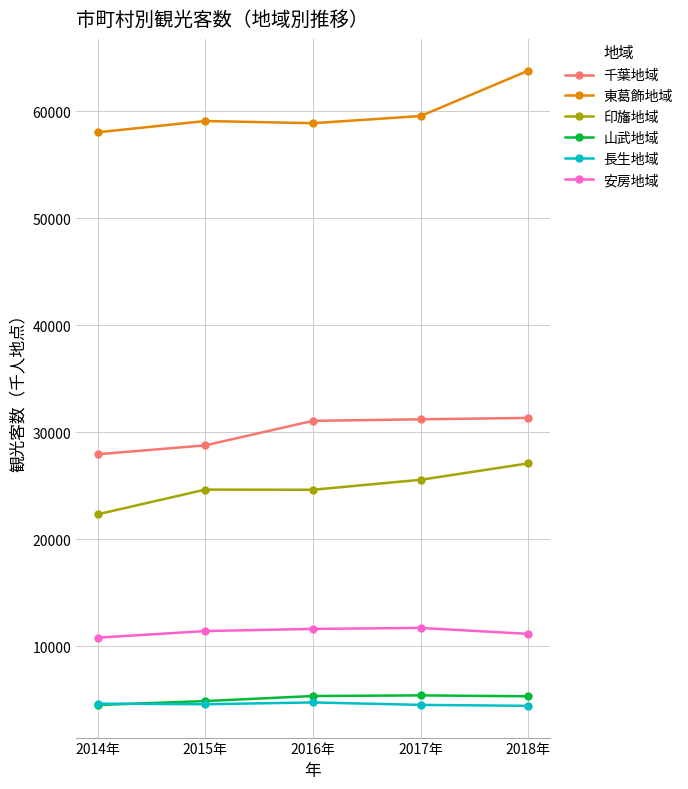

Does the chart have visible grid lines?

Yes